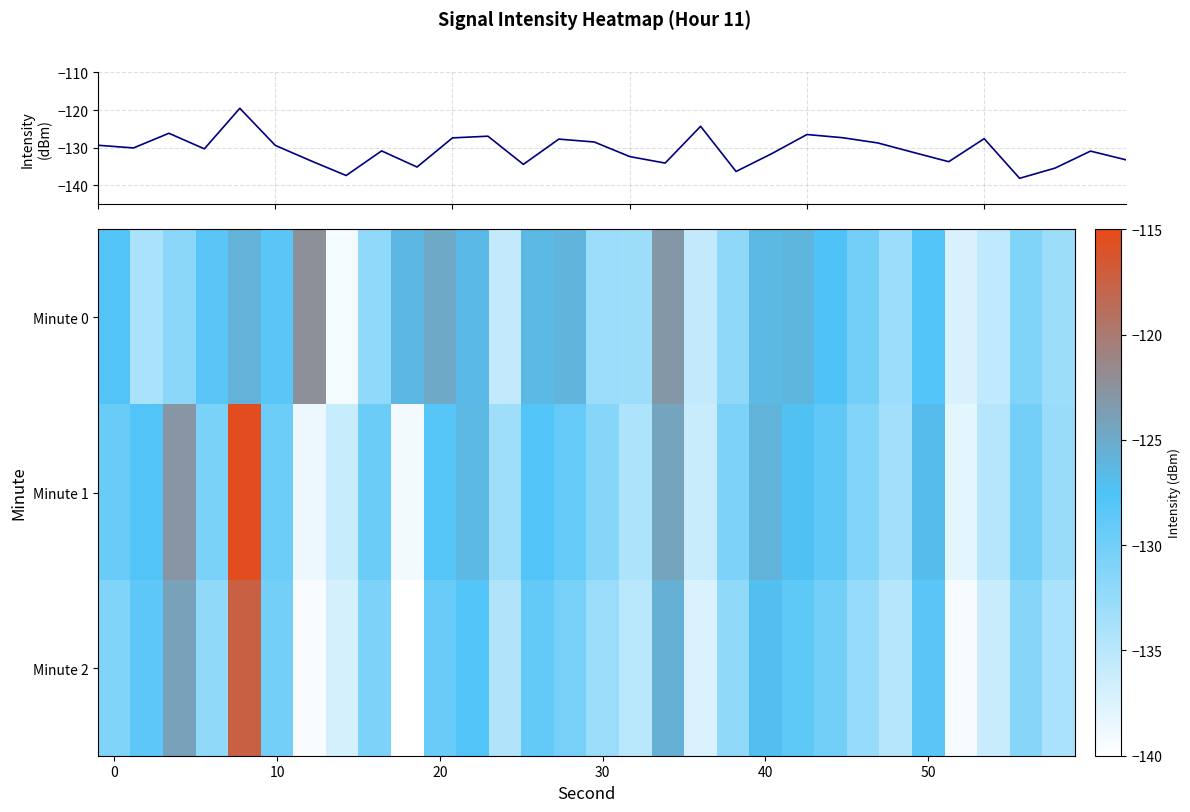

Which series has the widest spread of values?

Minute 1